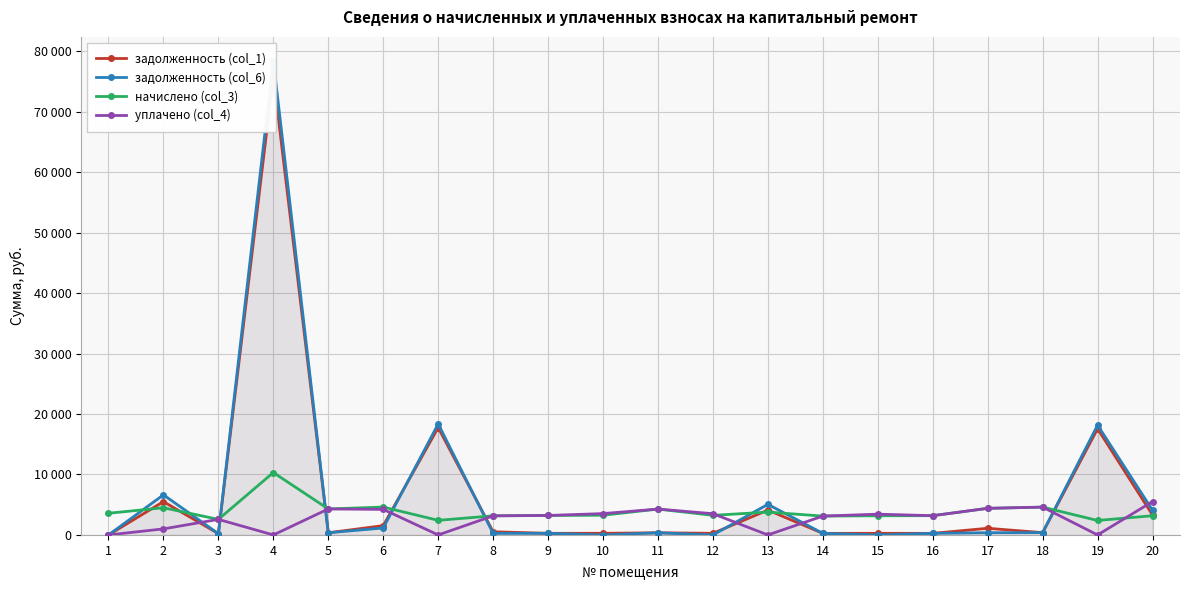

What are all the series names shown in the legend?

задолженность (col_1), задолженность (col_6), начислено (col_3), уплачено (col_4)